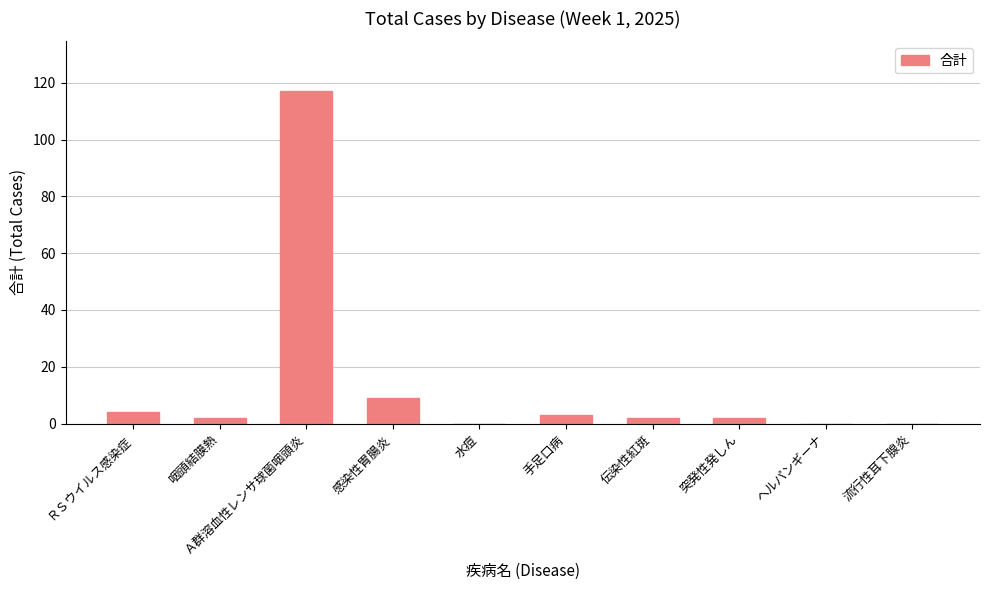

How many categories are shown in the chart?

10